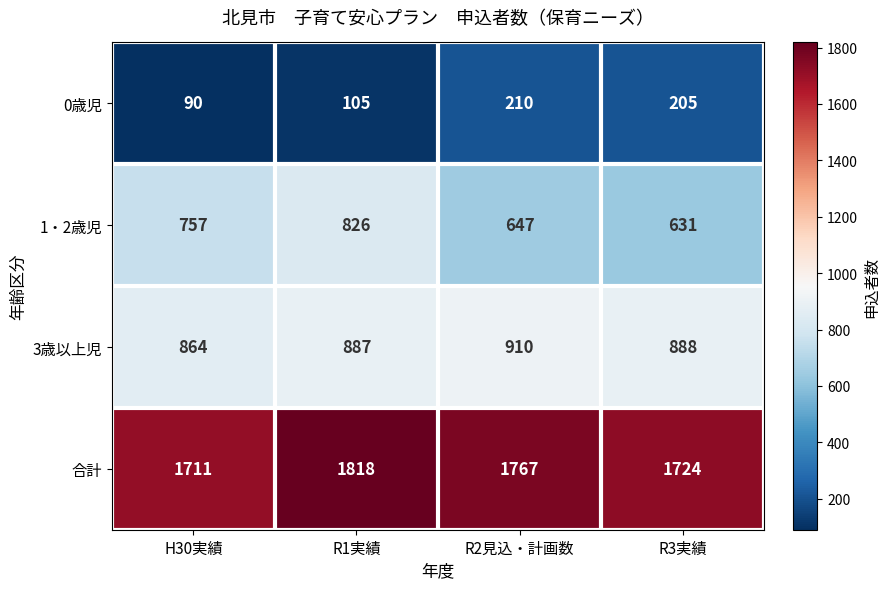

Which series has the largest range (max minus min)?

1・2歳児